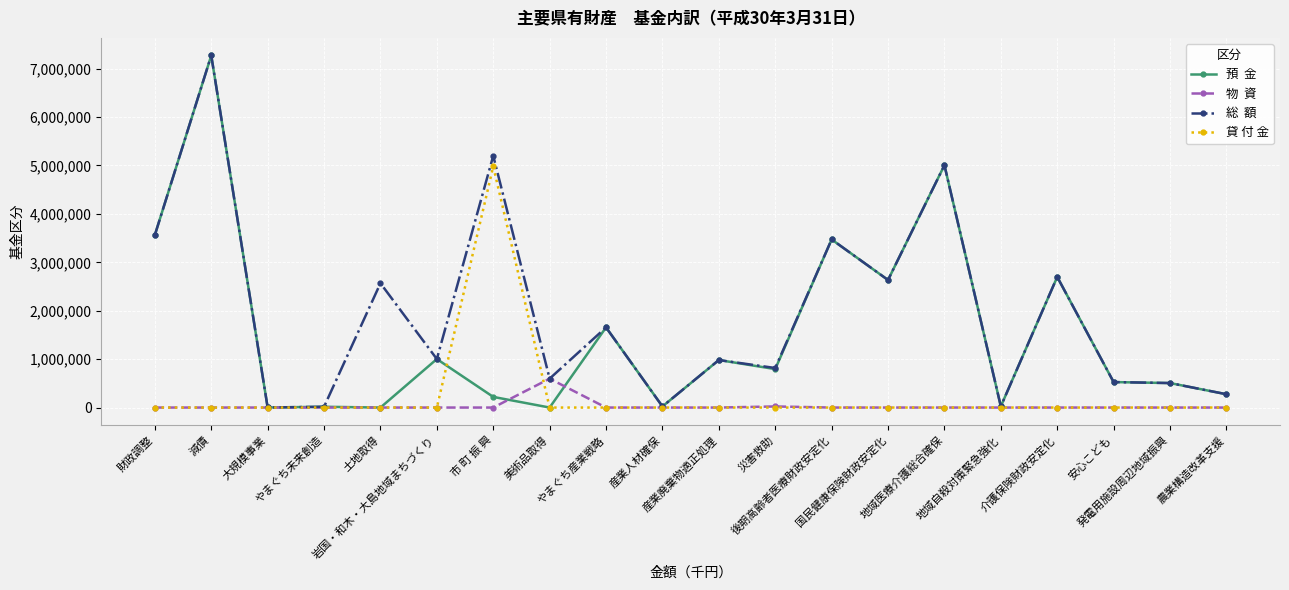

Does the chart display data point markers on the line(s)?

Yes